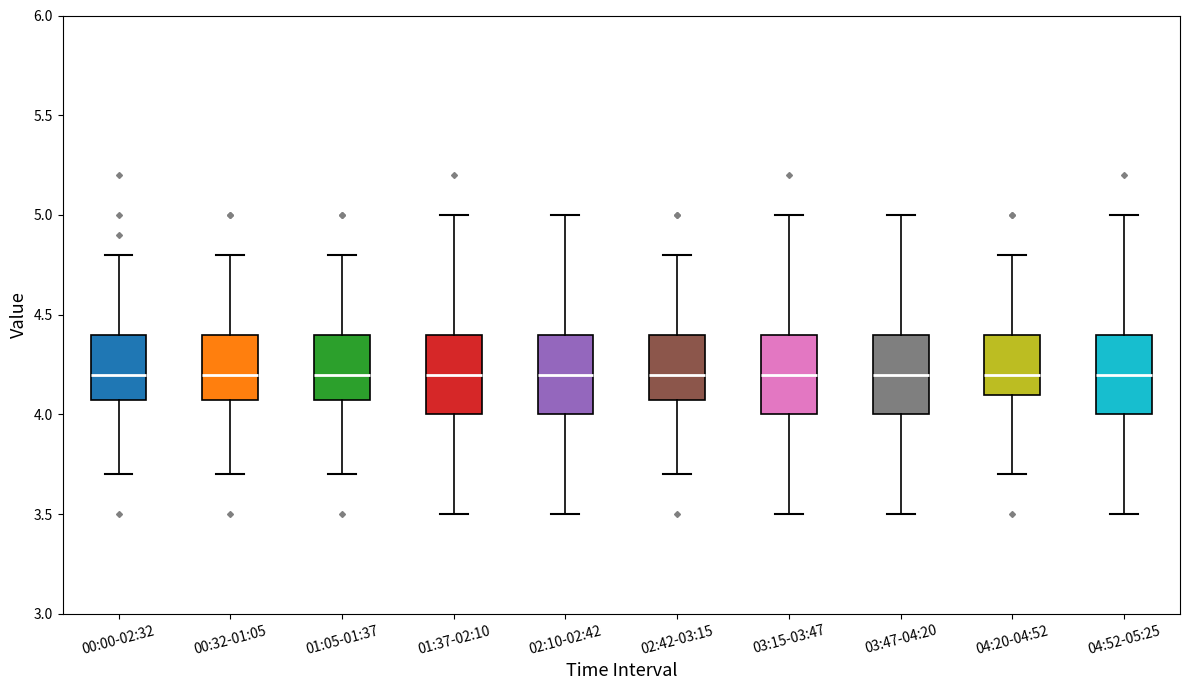

Where does the median line of the box for 02:42-03:15 sit on the y-axis? The values are not printed on the chart, so give them approximately, as read against the axis.

4.2